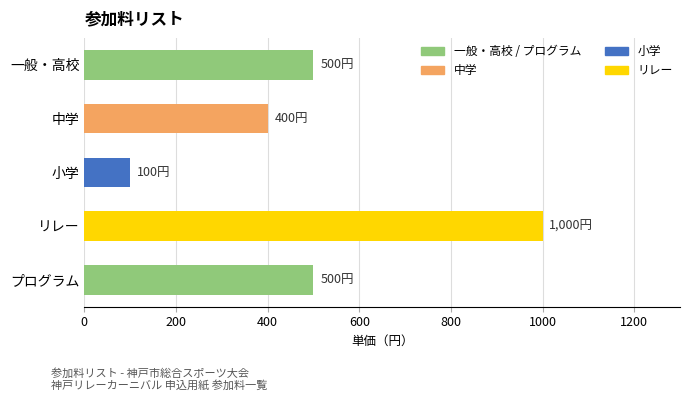

Count the values in the range 400 to 500.

3